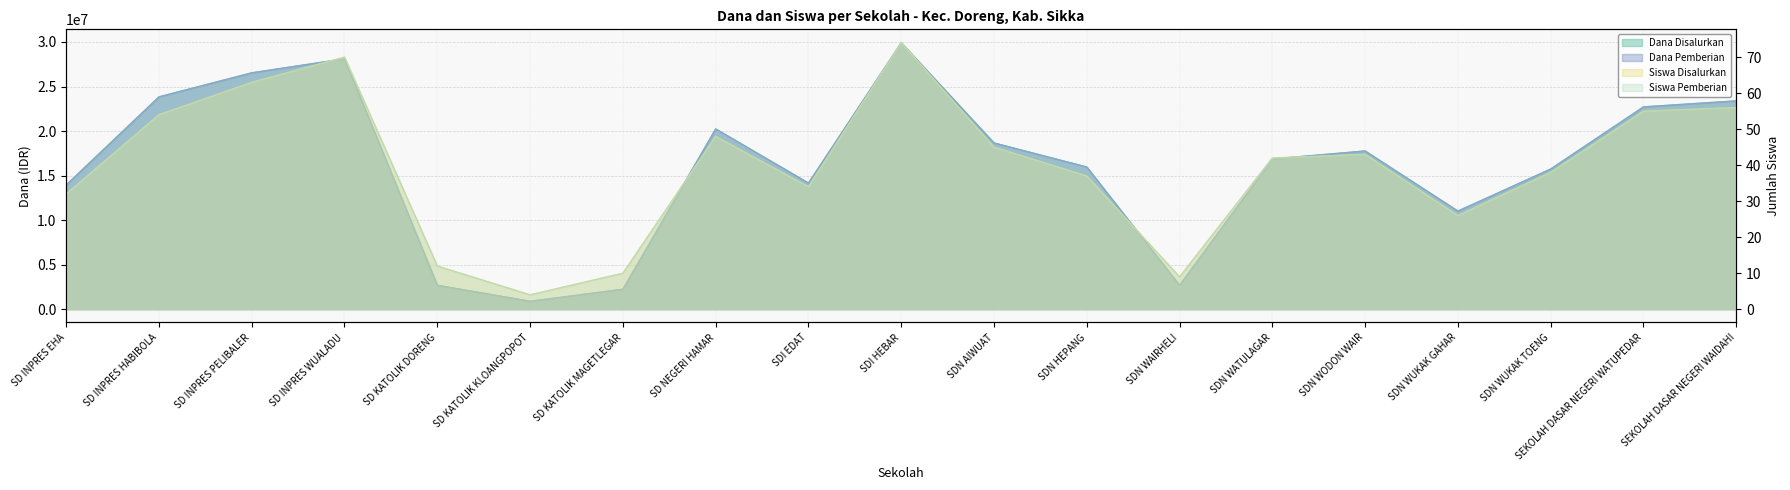

What is the label of the 19th point from the right?

SD INPRES EHA